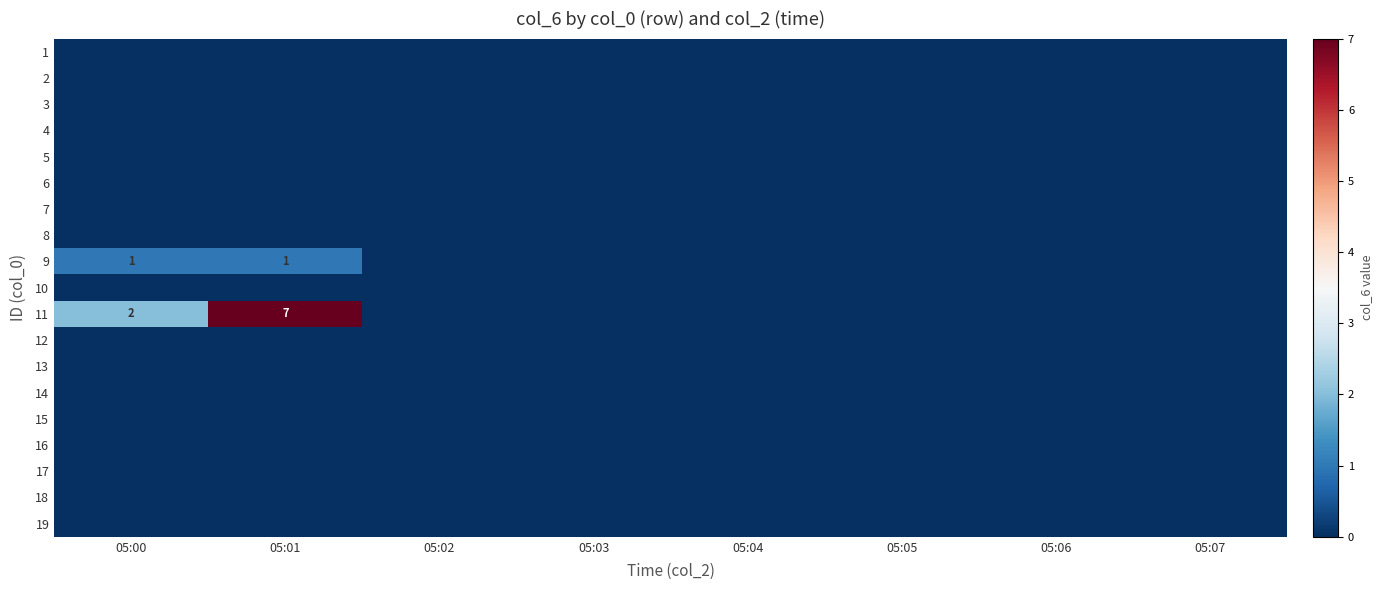

List the labels in order of 12 value, largest first.

05:00, 05:01, 05:02, 05:03, 05:04, 05:05, 05:06, 05:07